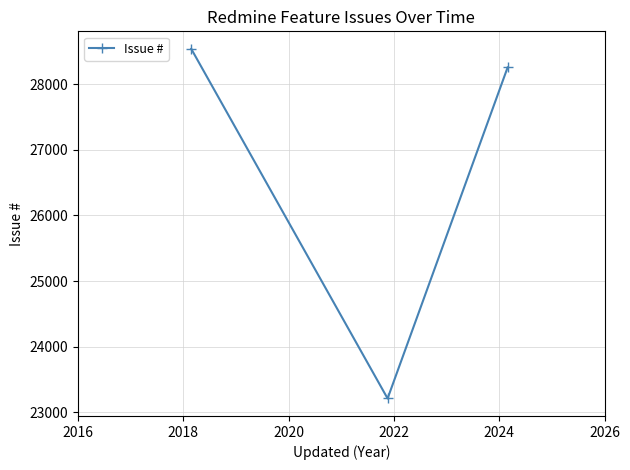

What is the greatest value displayed?

28536